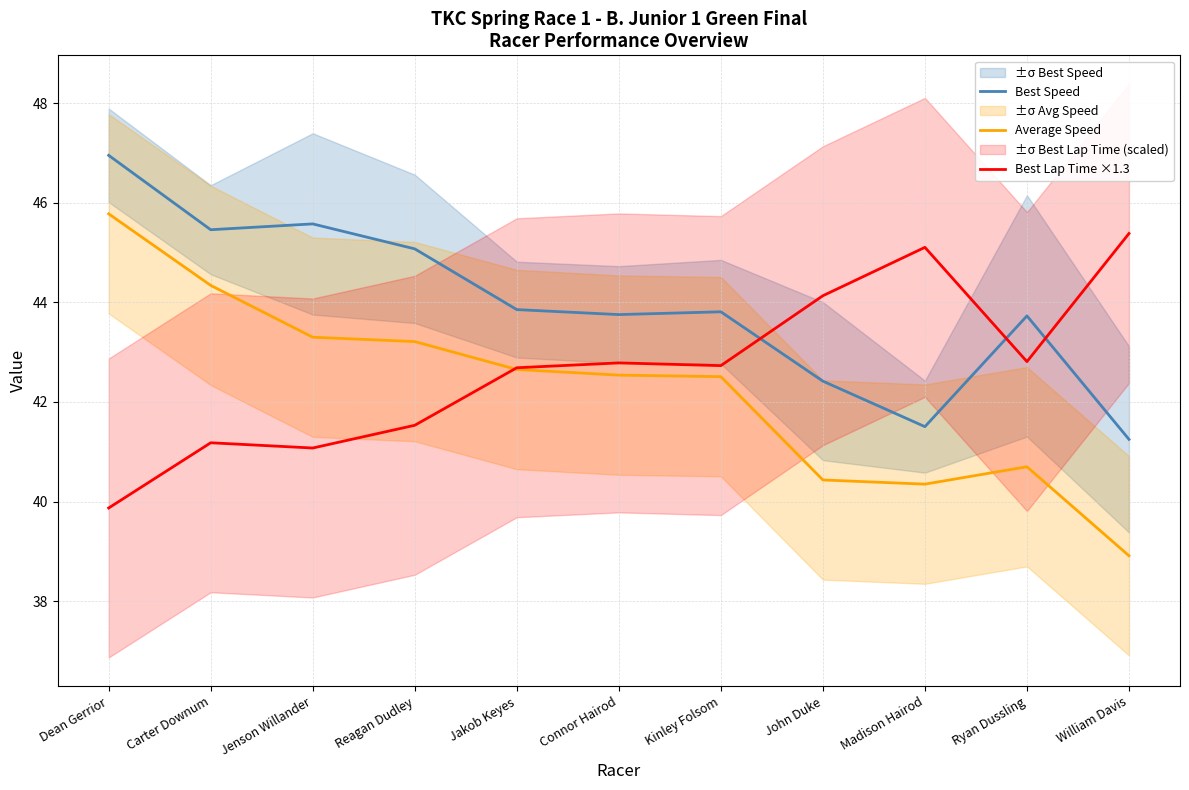

True or false: Average Speed and Best Lap Time ×1.3 intersect in this chart.

True